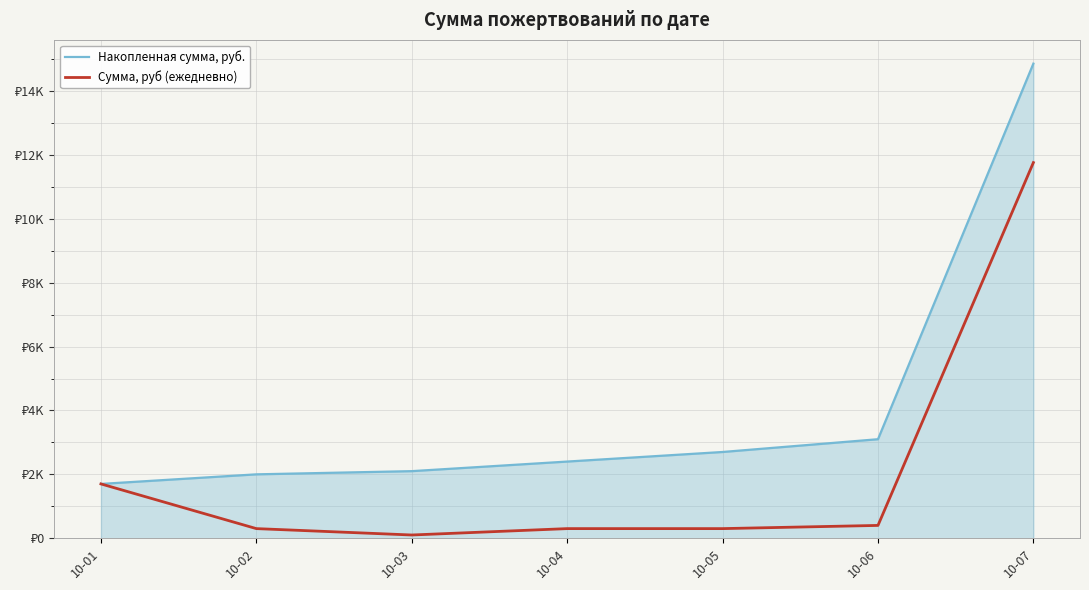

What are all the series names shown in the legend?

Накопленная сумма, руб., Сумма, руб (ежедневно)